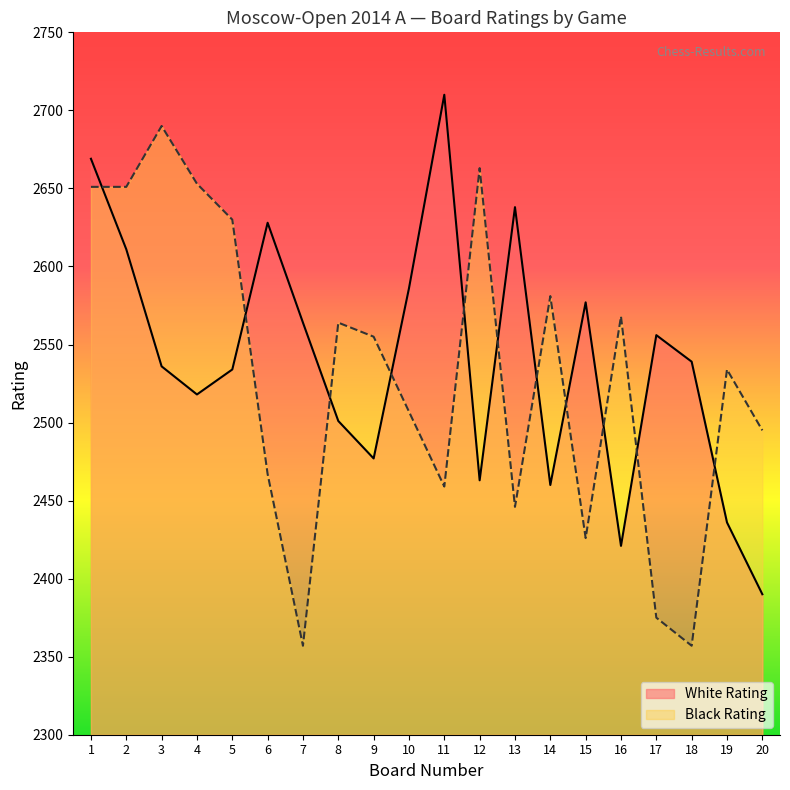

What is the difference between the Black Rating values at 10 and 20?

12